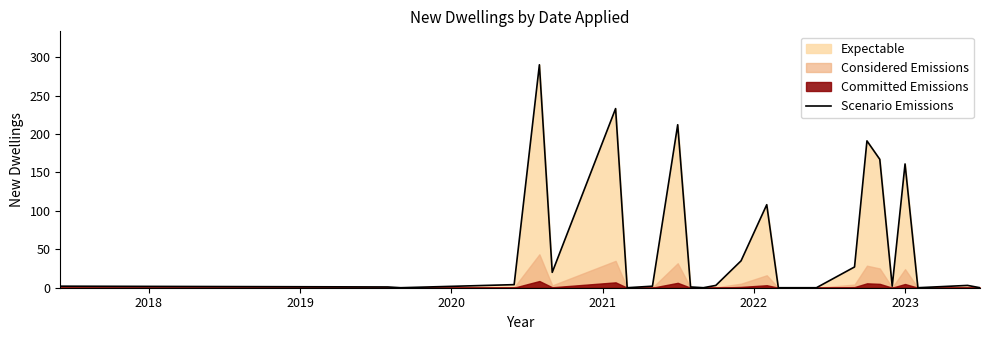

How many points are higher than both their immediate neighbors (excluding endpoints)?

7